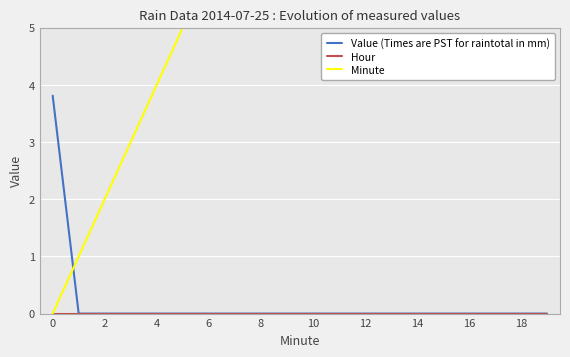

True or false: Value (Times are PST for raintotal in mm) has a value of 0.0 at 12.

True